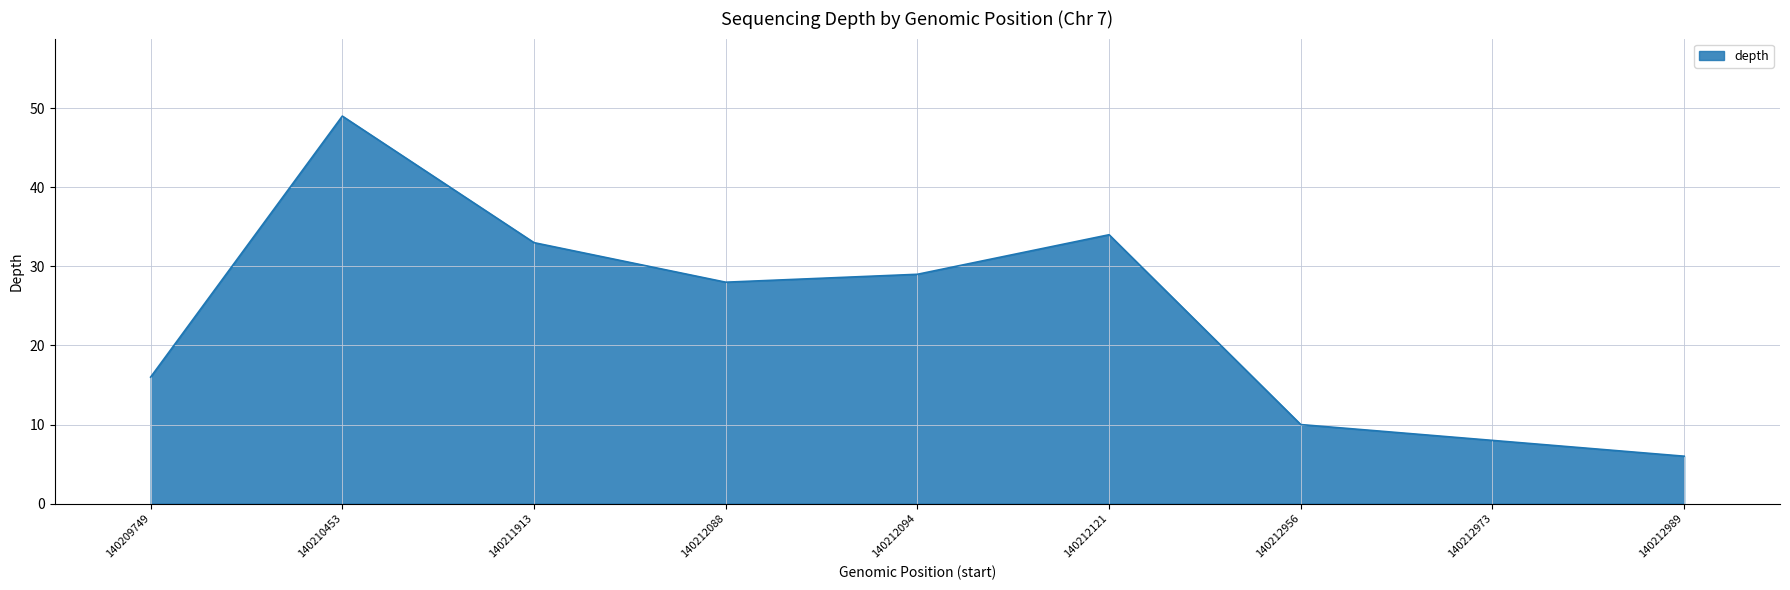

Rank the categories by value from highest to lowest.

140210453, 140212121, 140211913, 140212094, 140212088, 140209749, 140212956, 140212973, 140212989